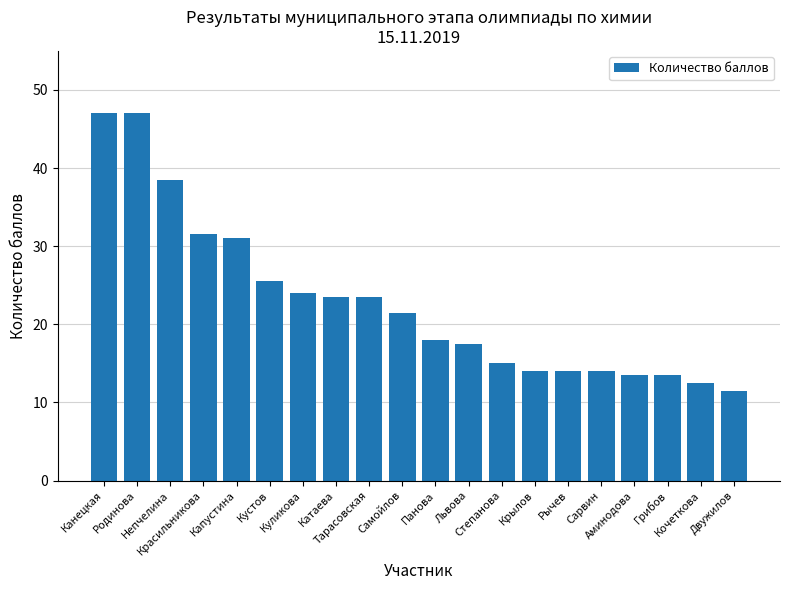

What is the smallest value displayed?

11.5